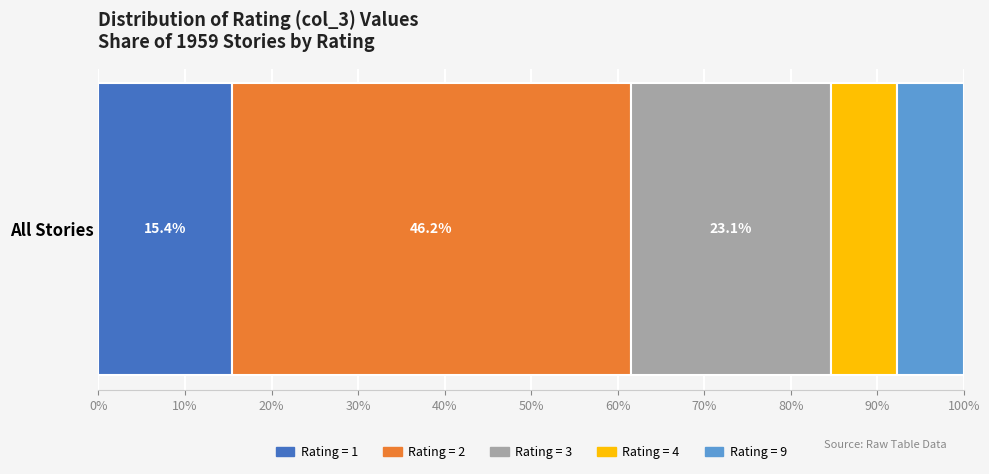

Reading left to right, extract all data points from this chart.

1=2	2=6	3=3	4=1	9=1